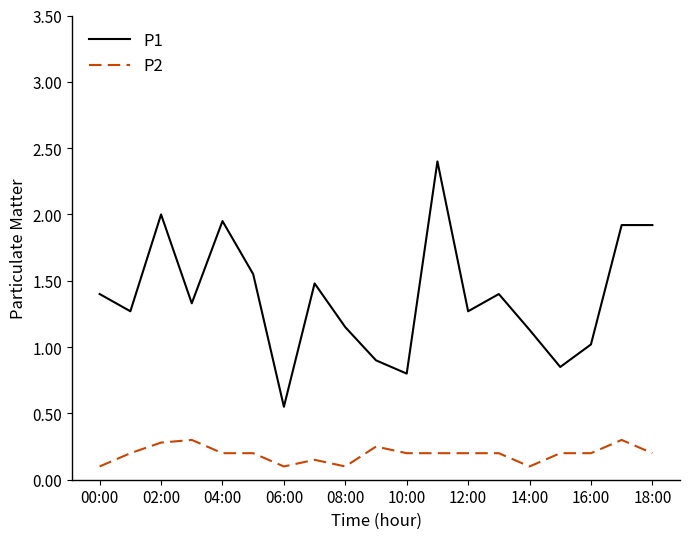

Rank the series by their average value, from lowest to highest.

P2, P1